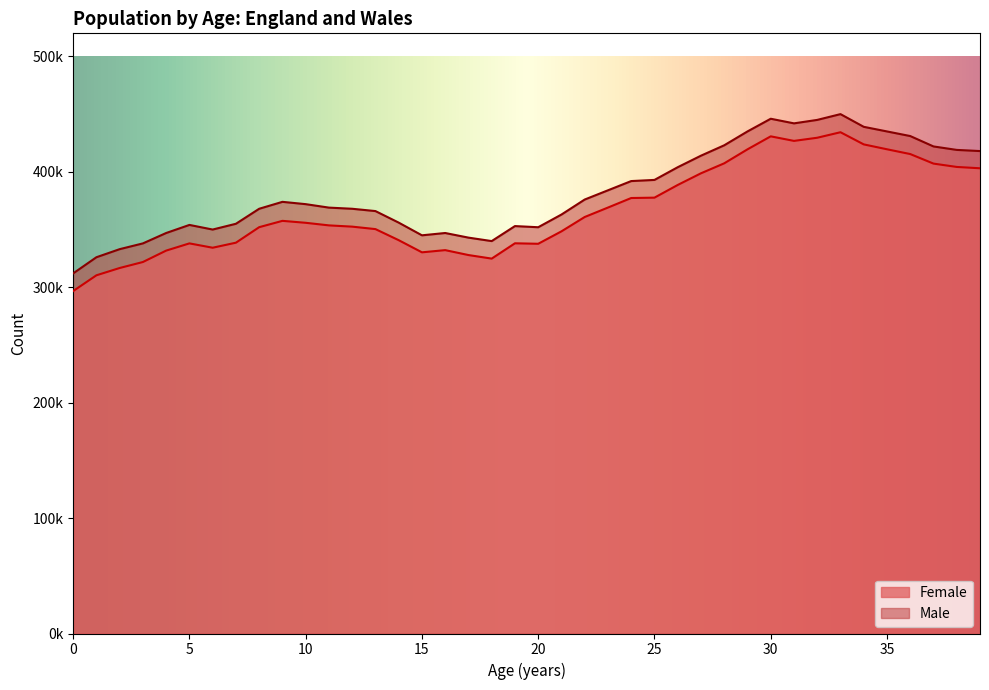

What is the sum of all Male values?

15299000